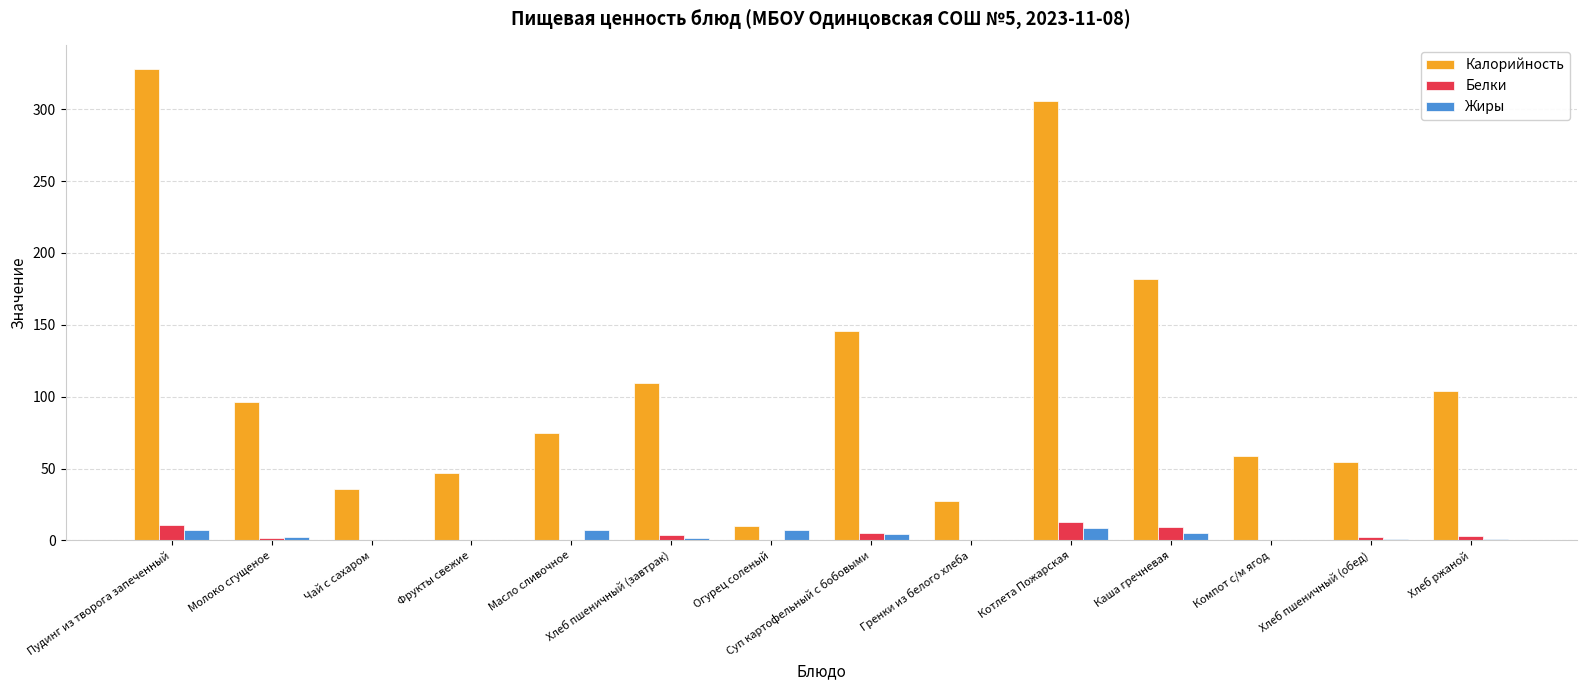

At which label is Калорийность closest to 169?

Каша гречневая